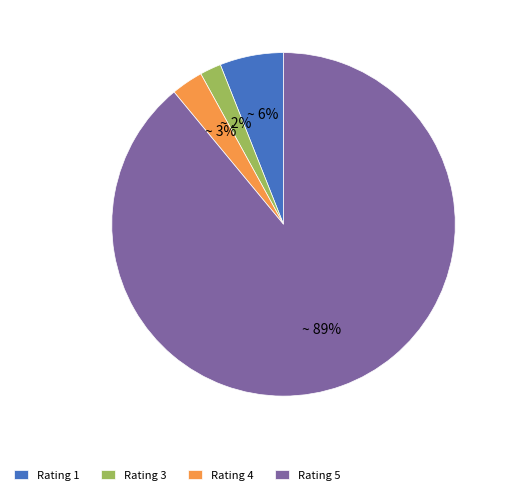

Count the number of slices in the pie.

4